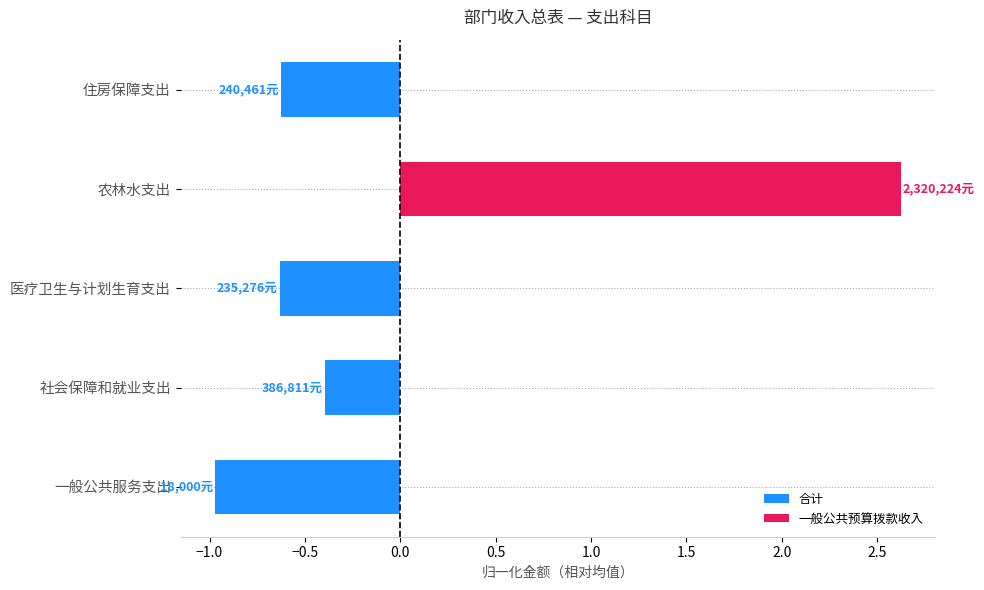

Reading bottom to top, what are all the values shown in this chart?

一般公共服务支出=-1.0	社会保障和就业支出=-0.4	医疗卫生与计划生育支出=-0.6	农林水支出=2.6	住房保障支出=-0.6